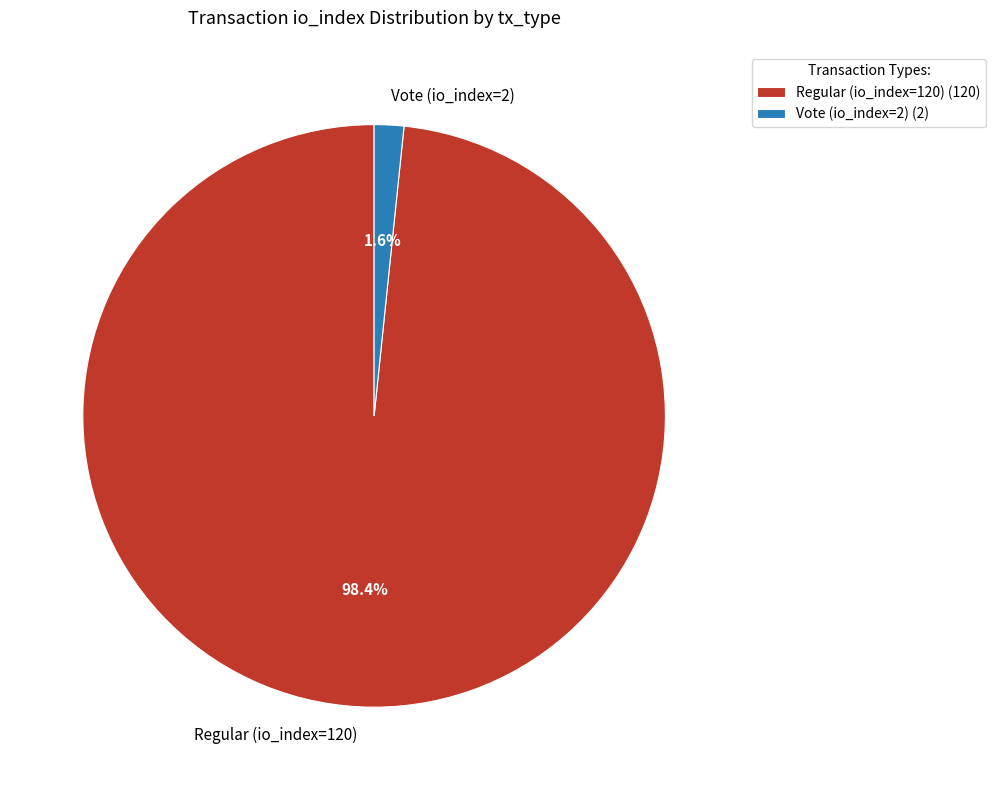

To the nearest percent, what portion does Vote (io_index=2) represent?

2%